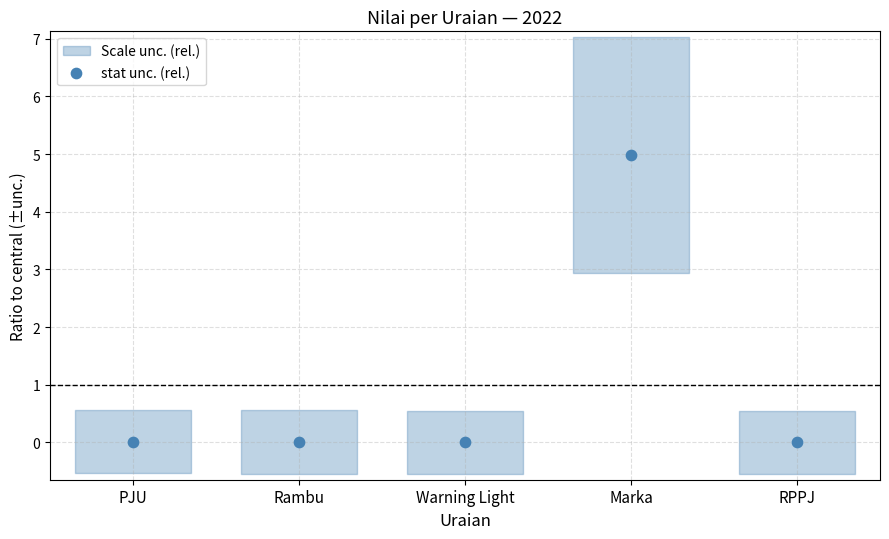

What is the range of Y values (max minus min)?

5.0